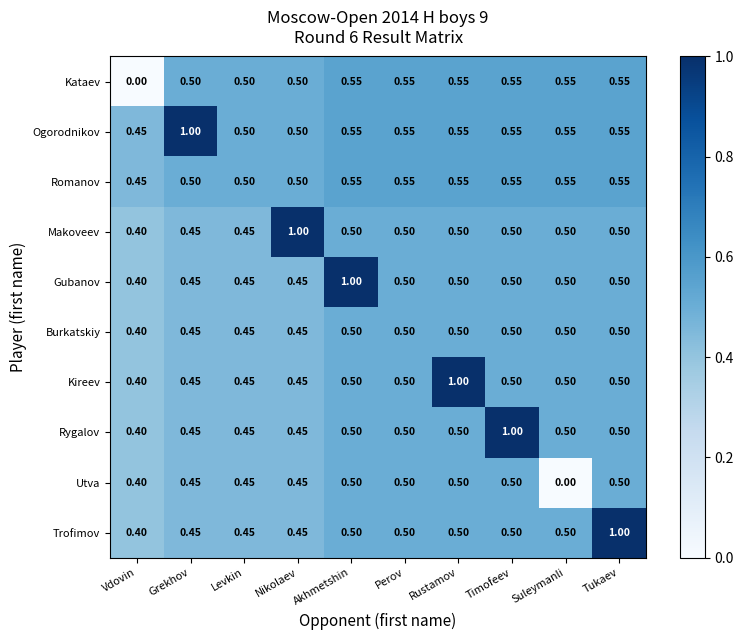

At which label is Burkatskiy closest to 0?

Vdovin